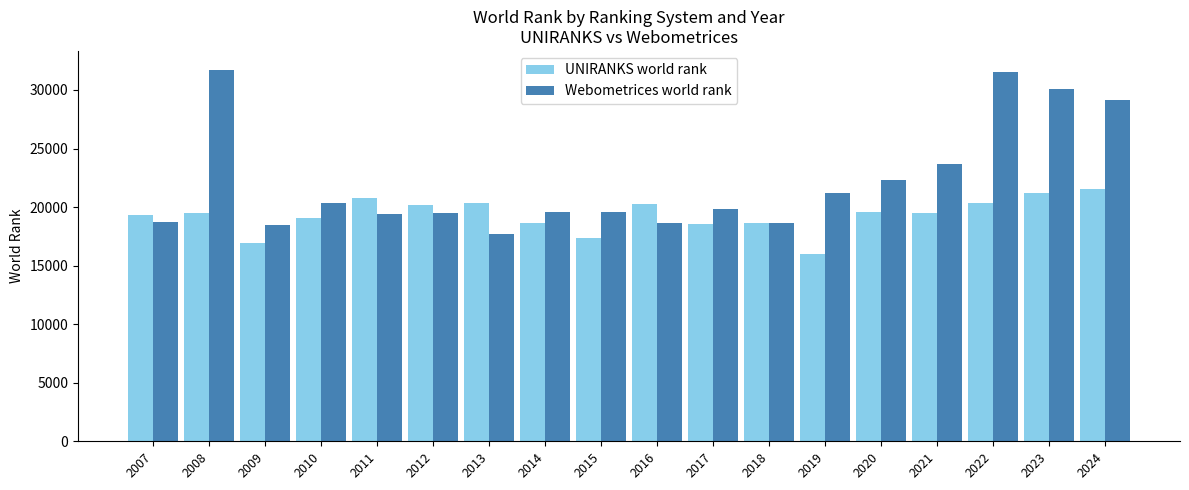

Which category has the lowest value in the UNIRANKS world rank series?

2019